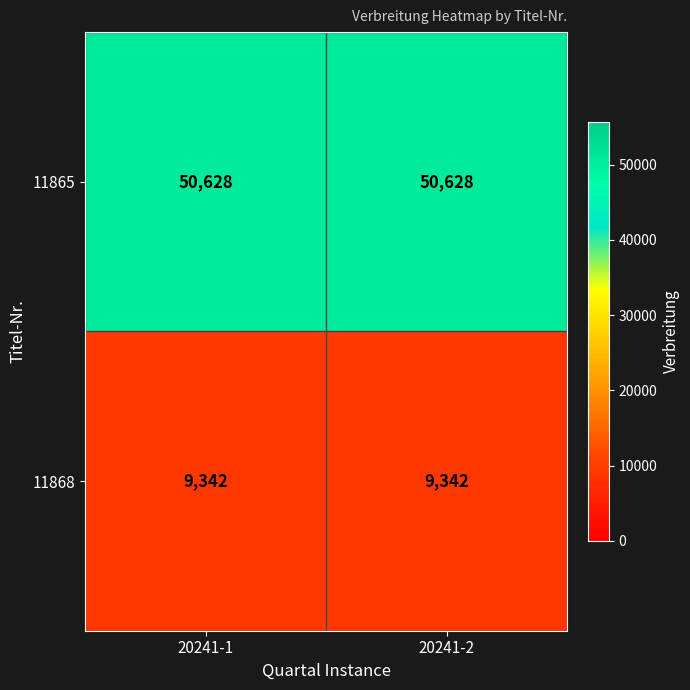

What is the maximum value shown in the chart?

50628